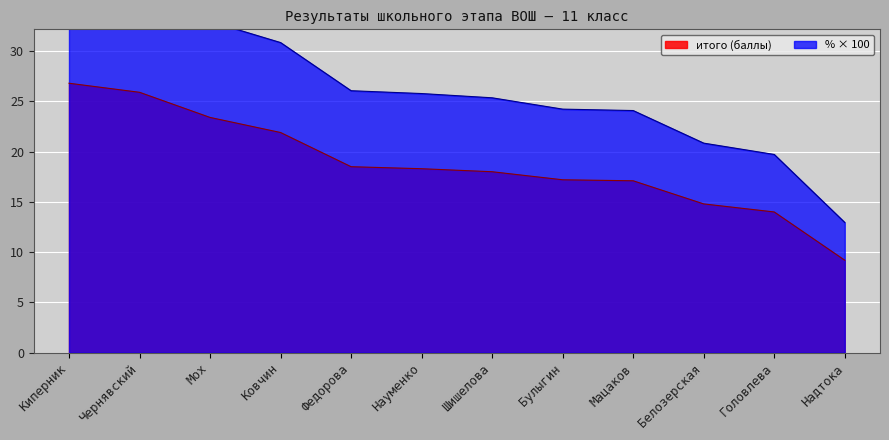

At how many categories does at least one series exceed 23?

9